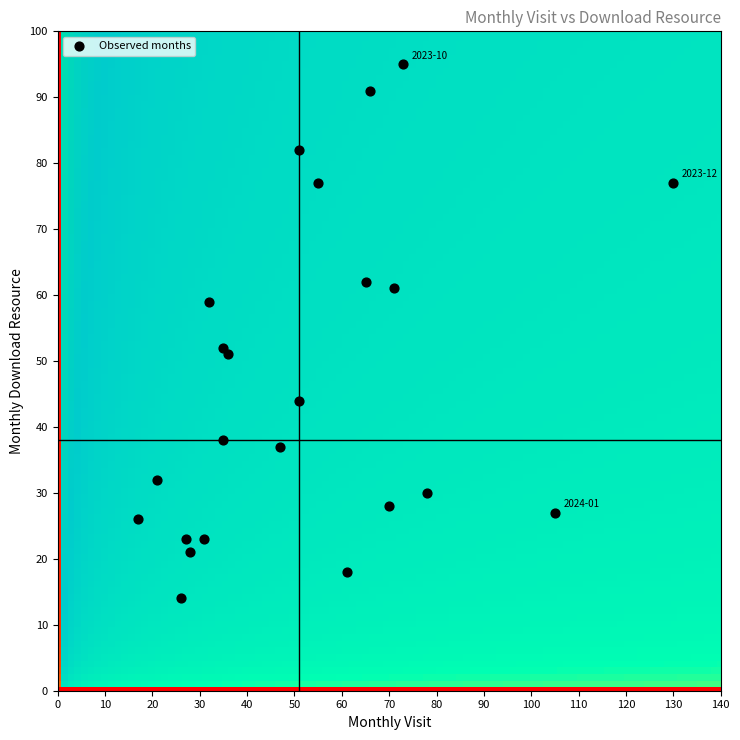

What is the range of X values (max minus min)?

113